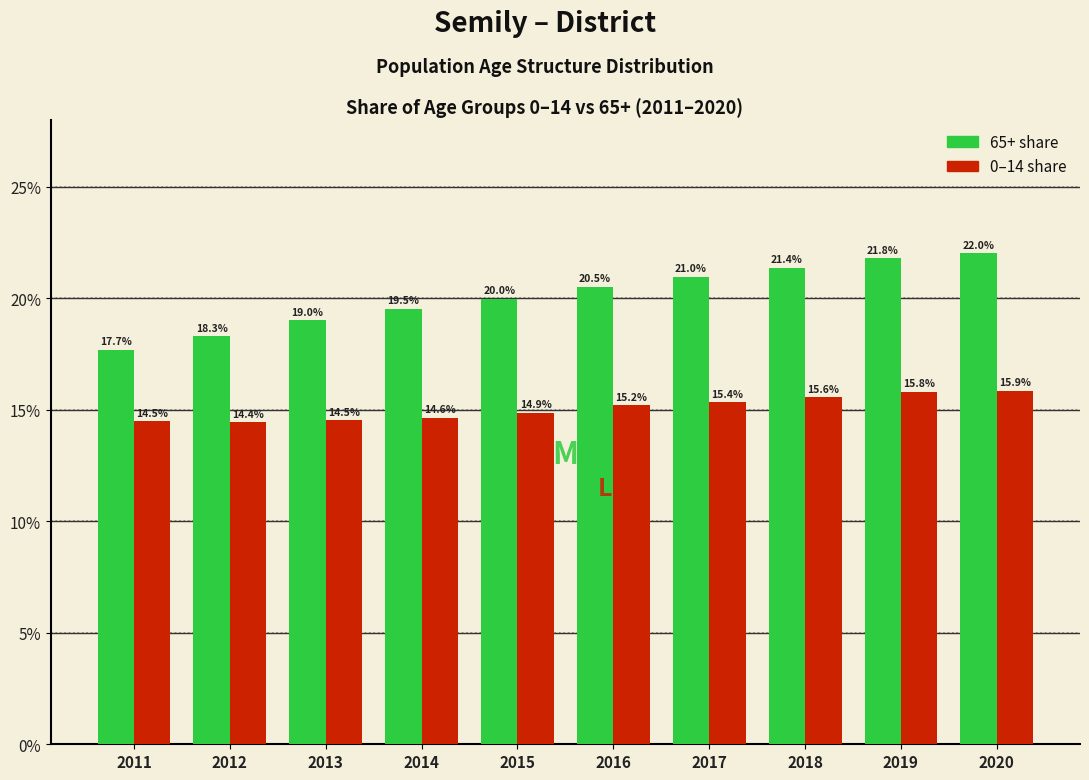

Which category has the lowest value across all series?

2012